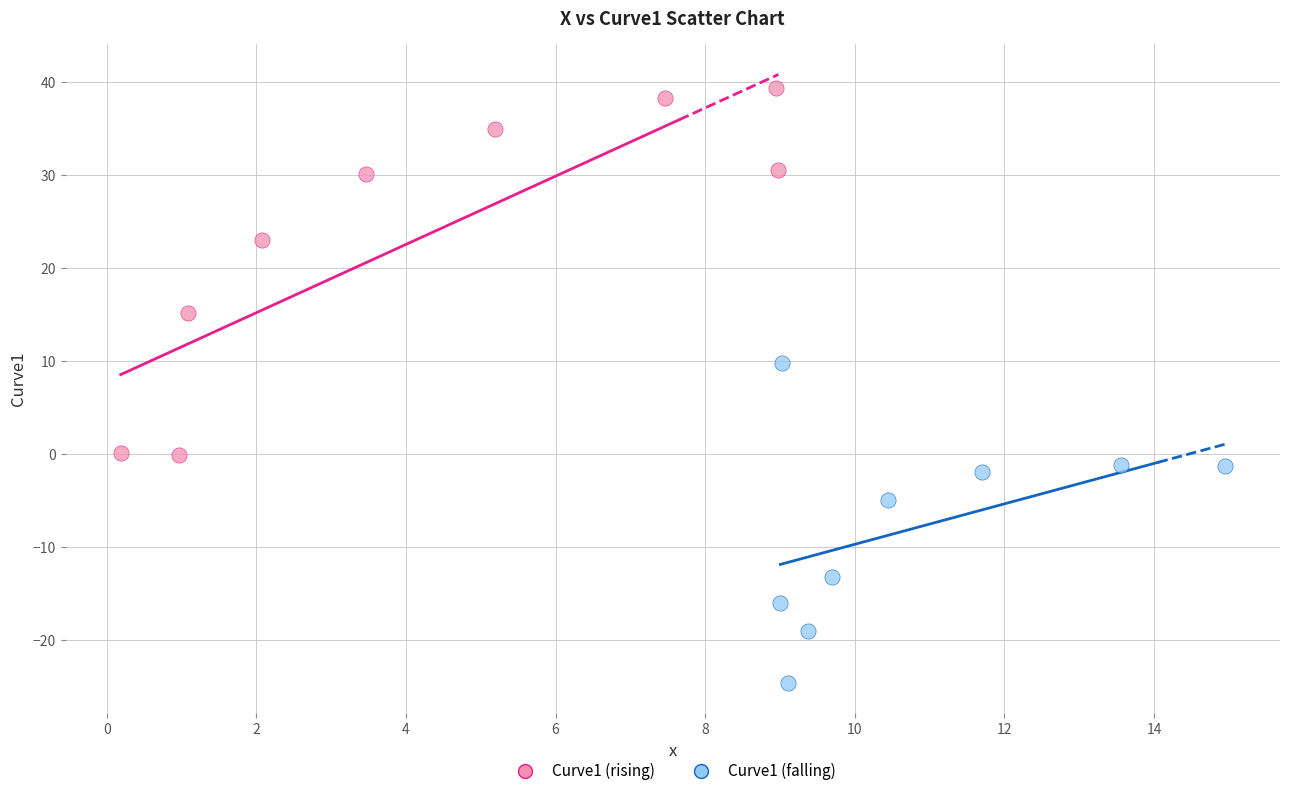

Which series contains the highest Y value?

Curve1 (rising)